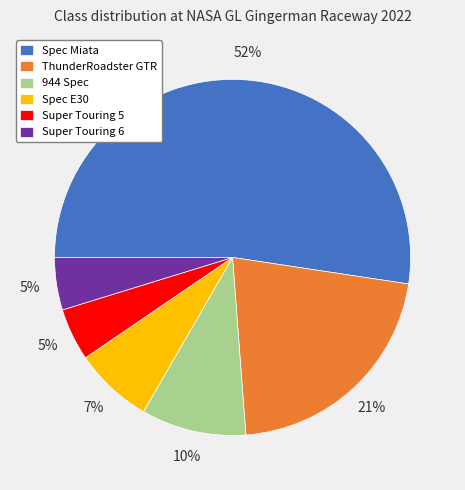

Does 944 Spec represent more than half of the total?

No